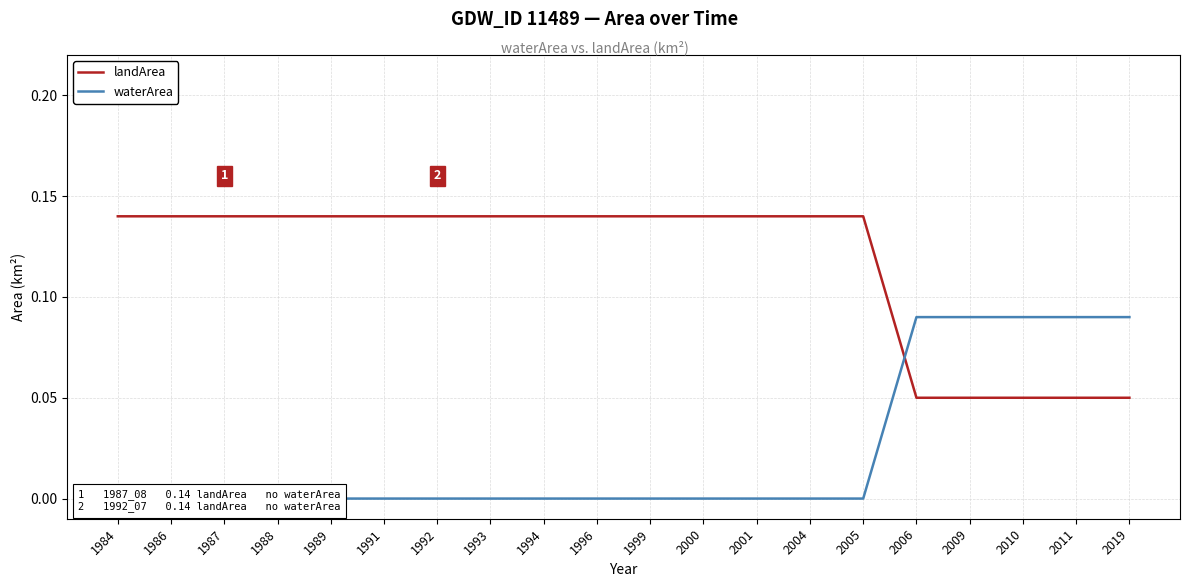

List the series in order of their peak value, lowest first.

waterArea, landArea